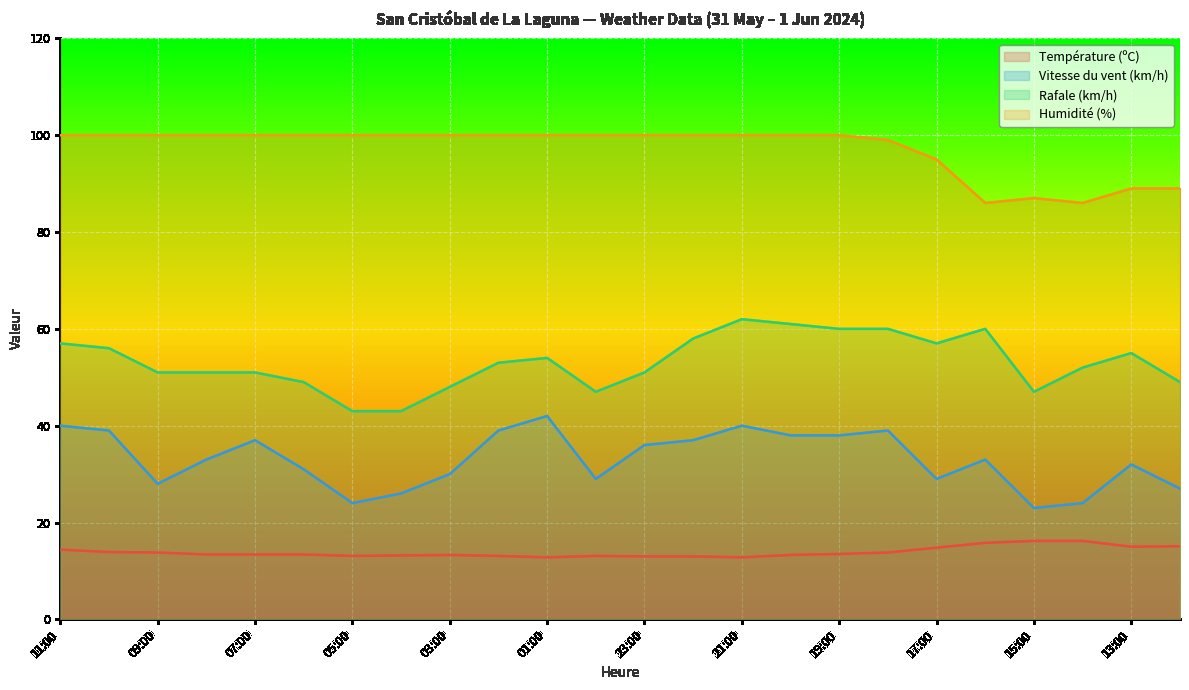

Where does the Vitesse du vent (km/h) series first go above 33?

11:00